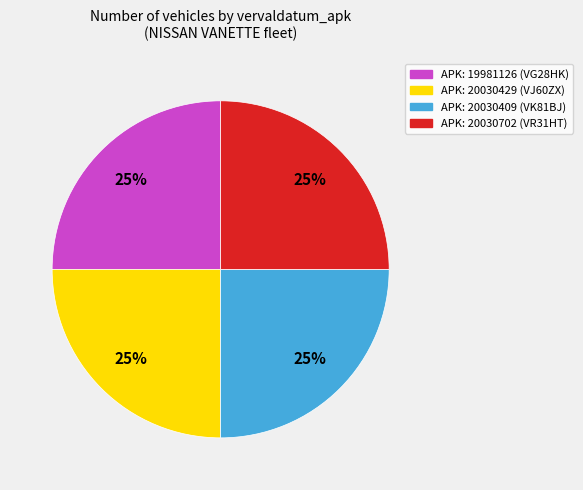

To the nearest percent, what is the average slice percentage?

25%